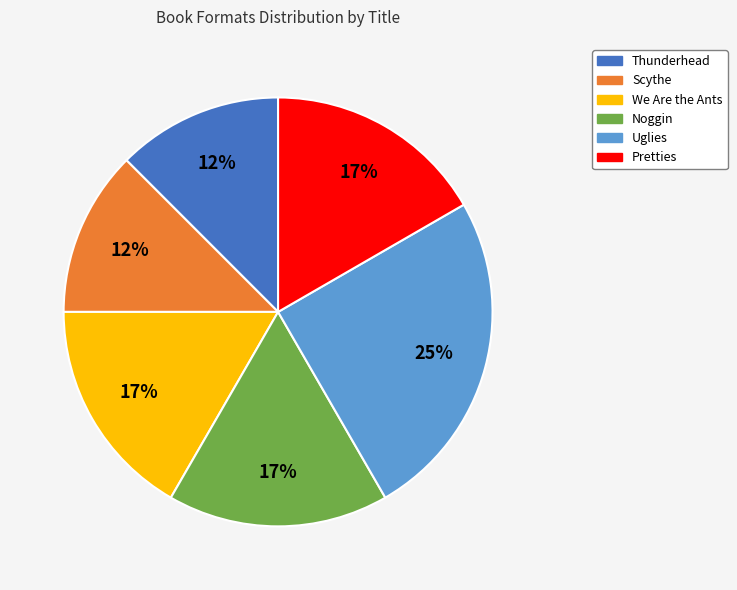

To the nearest percent, what portion does Noggin represent?

17%